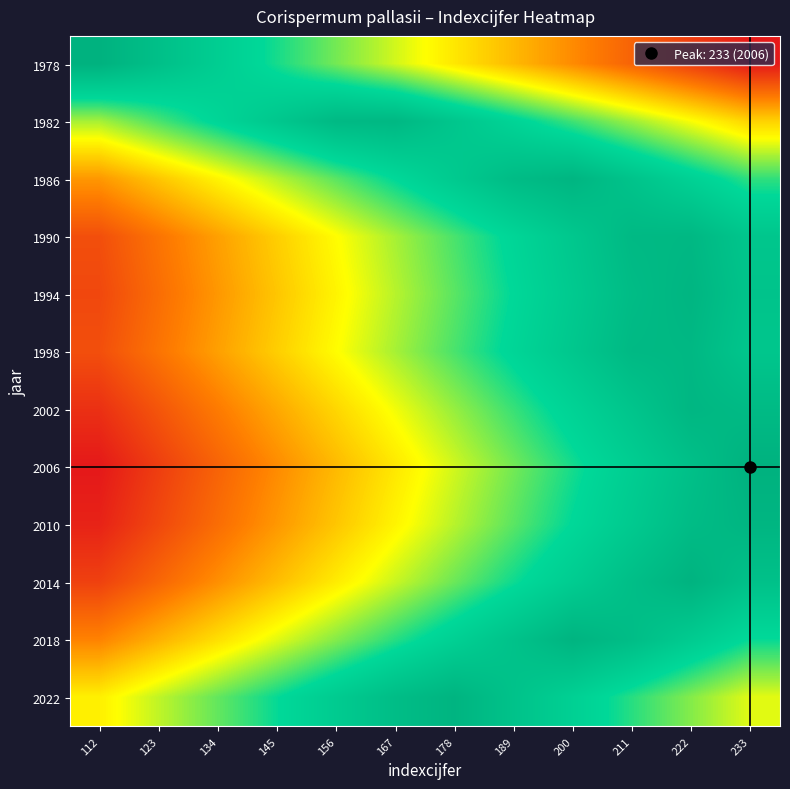

Count the number of data series in this chart.

12